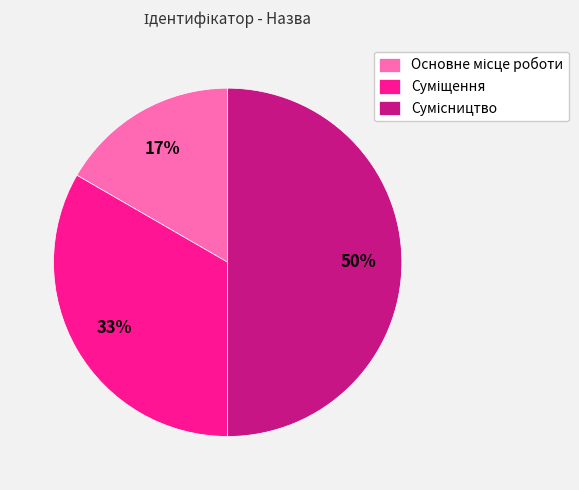

To the nearest percent, what is the difference between the largest and smallest slice percentages?

33%